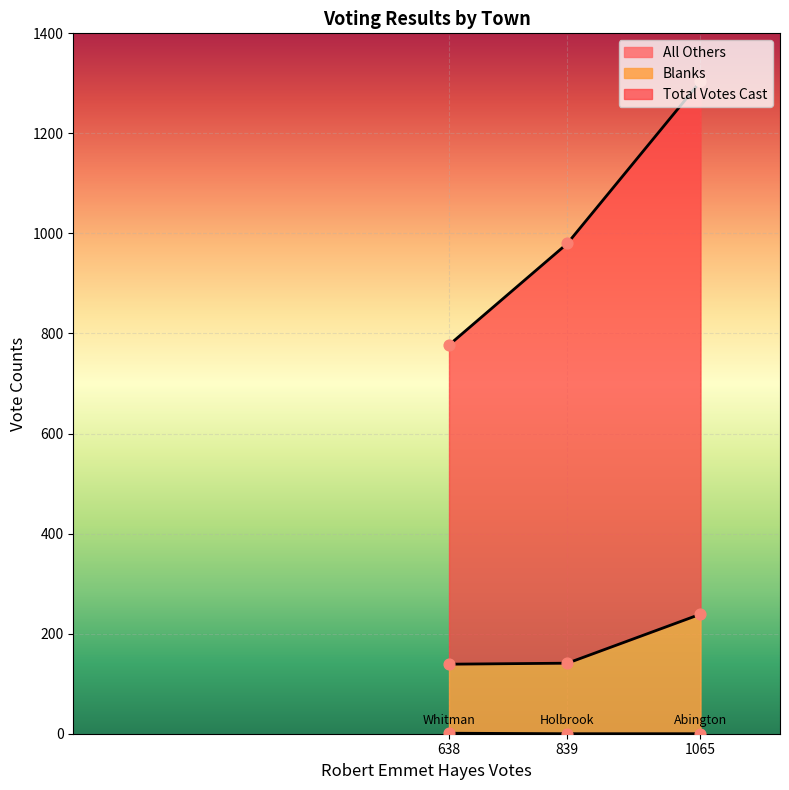

What are all the series names shown in the legend?

Blanks, All Others, Total Votes Cast